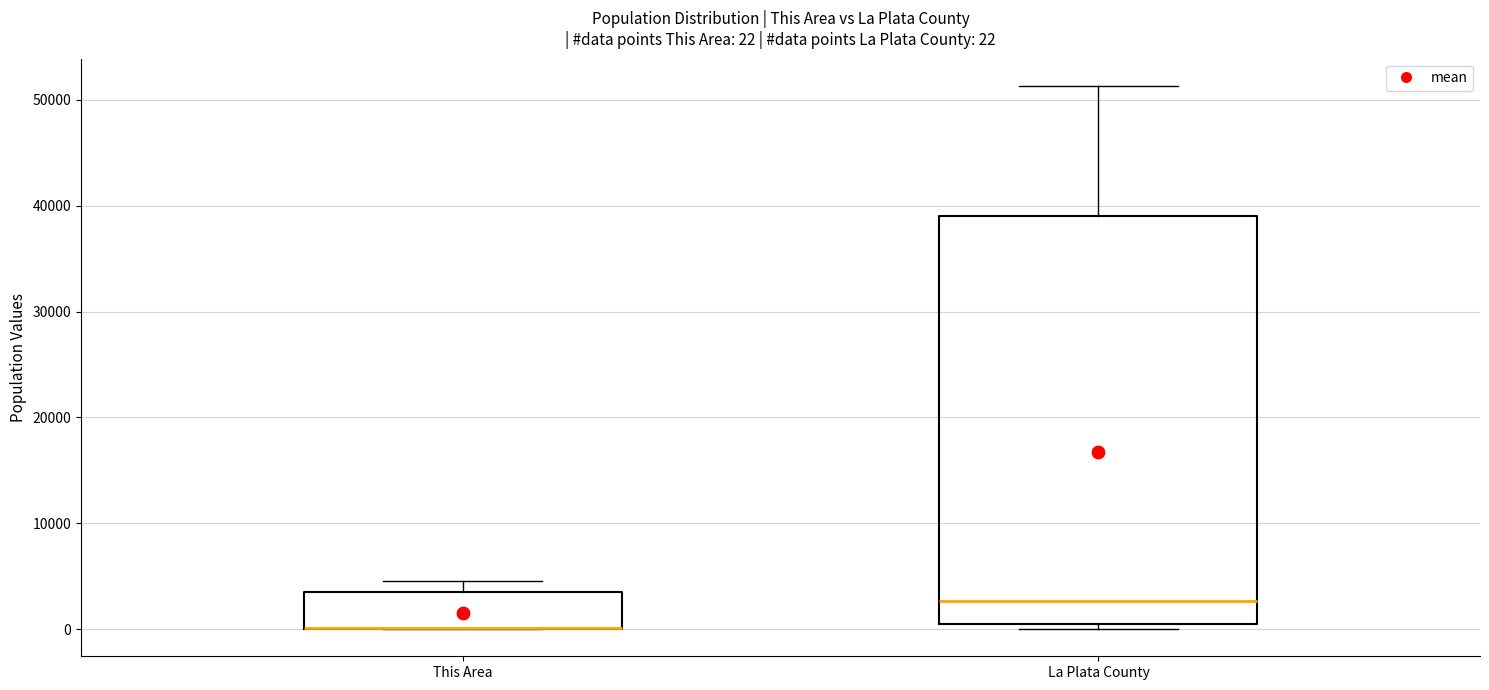

Which box is the tallest, from its lower edge to its upper edge?

La Plata County